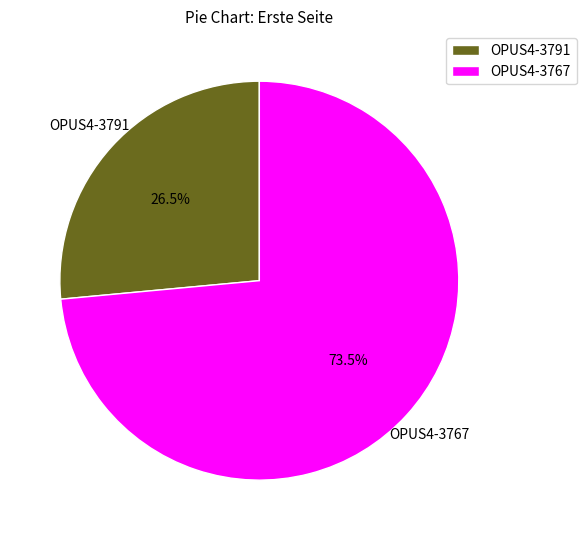

Between OPUS4-3767 and OPUS4-3791, which is larger?

OPUS4-3767